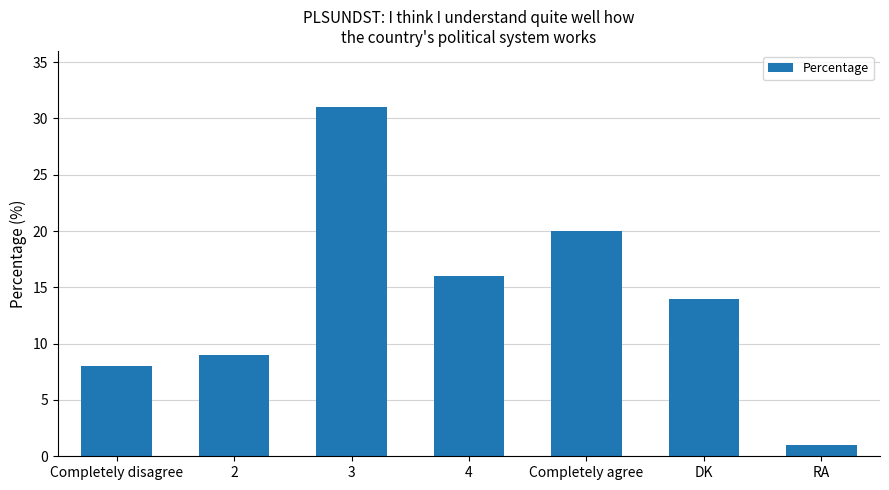

What is the value of the 3rd bar from the left?

31